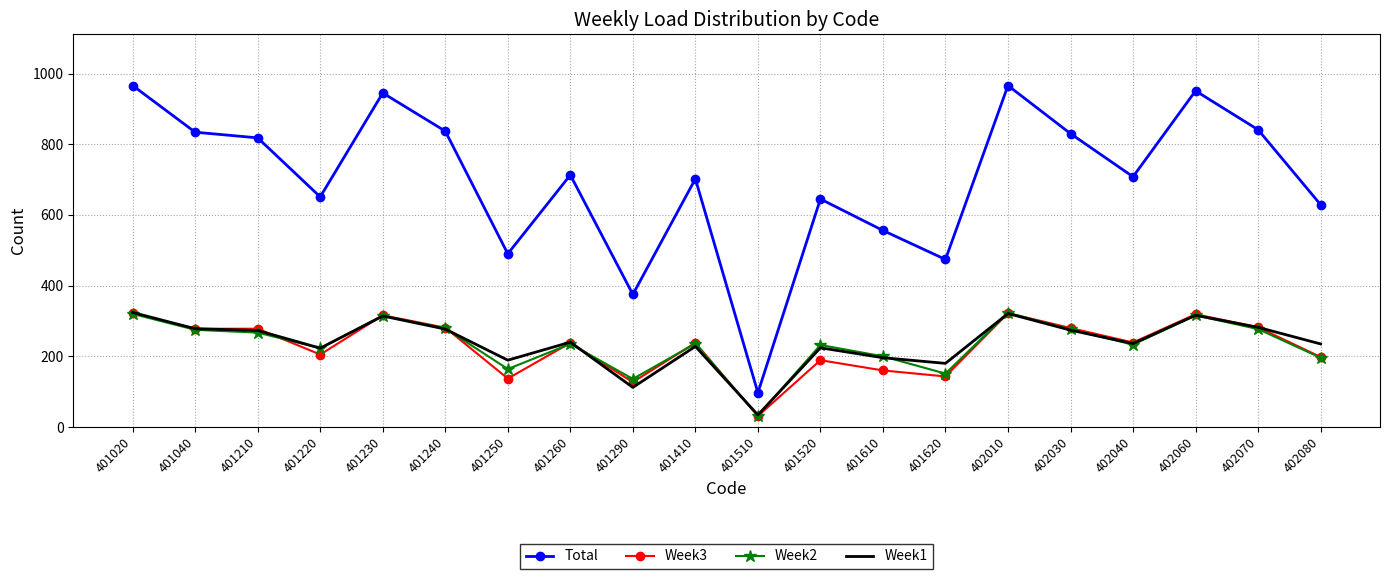

What is the greatest value displayed?

966